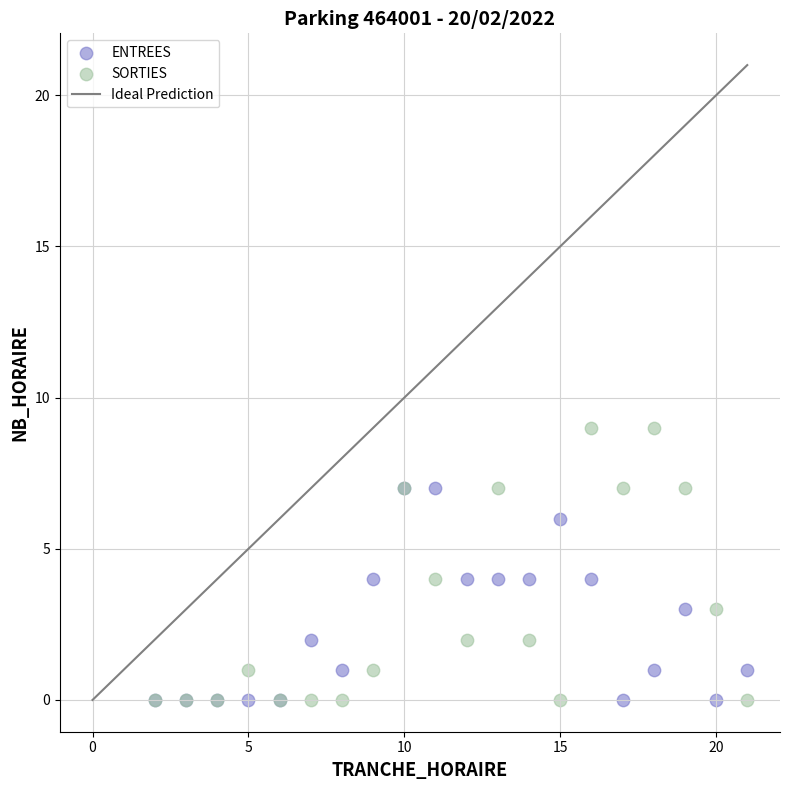

Which series contains the highest Y value?

SORTIES